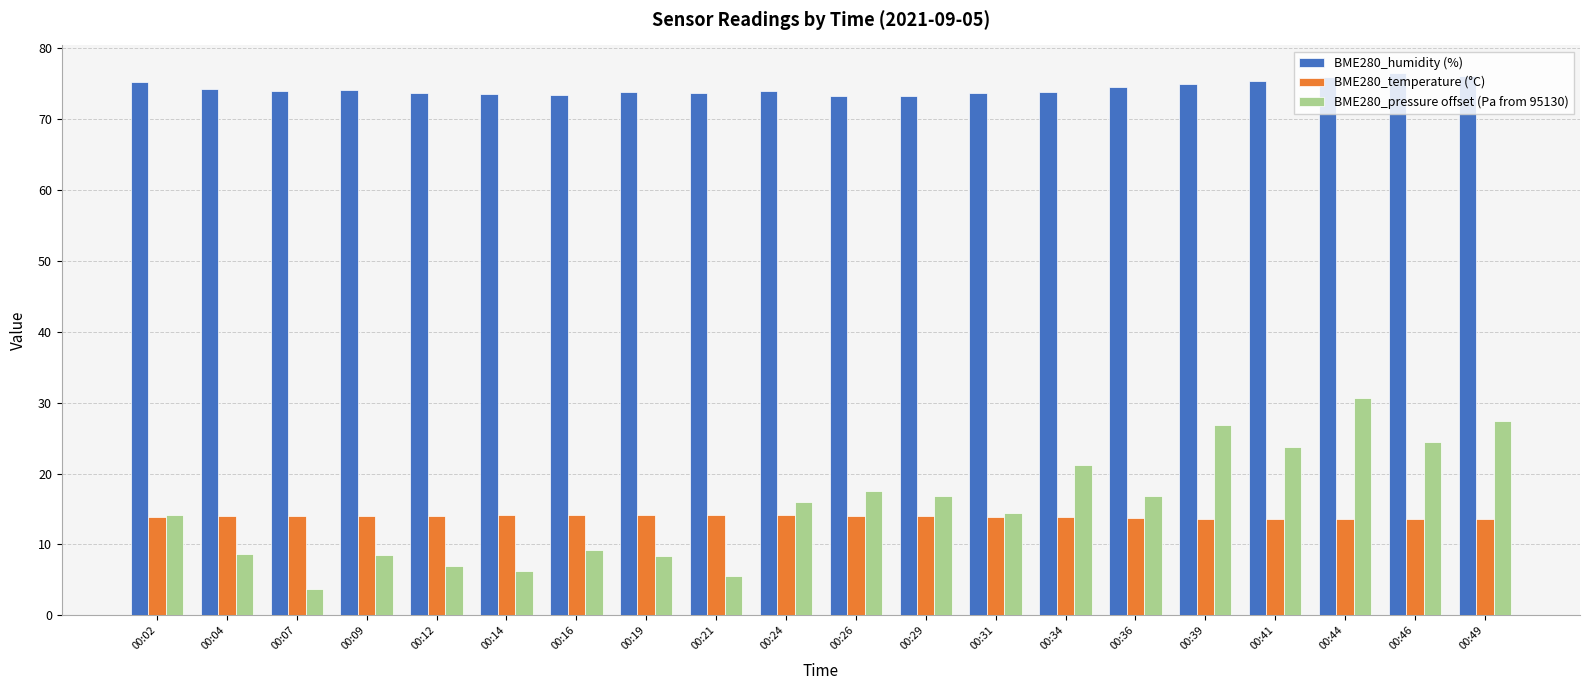

What is the maximum value for BME280_pressure offset (Pa from 95130)?

30.7